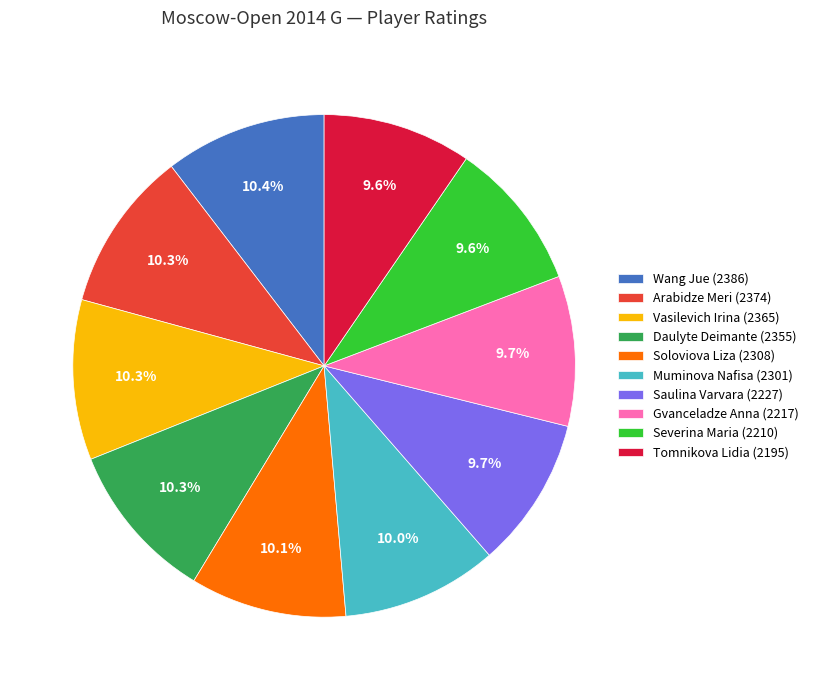

What is the ratio of the value at Vasilevich Irina (2365) to the value at Tomnikova Lidia (2195)?

1.1